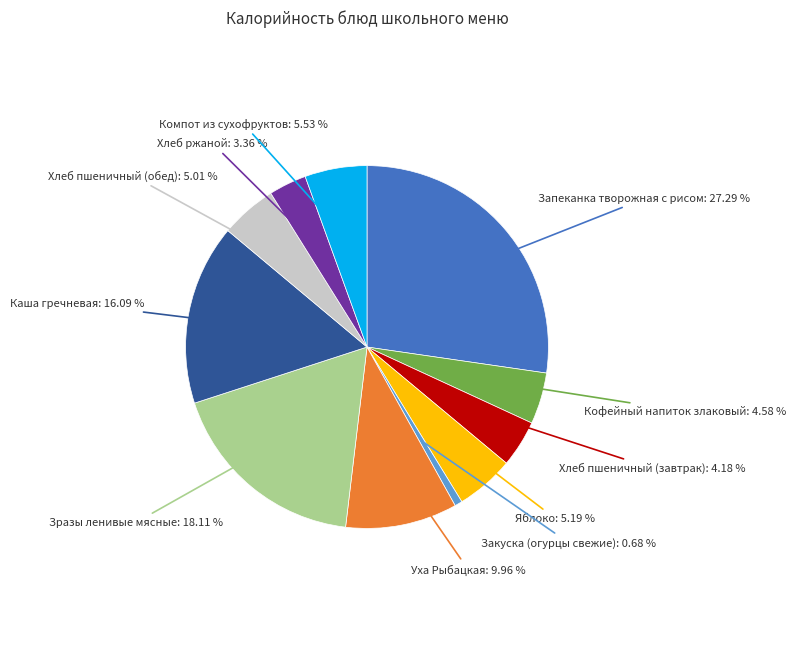

Does any single category account for the majority?

No